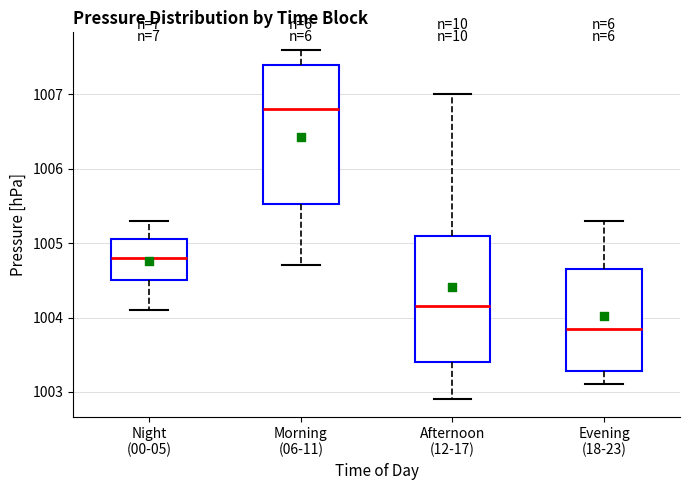

Reading left to right, transcribe this box plot: for each box, give where its median line is, the range the box spans, and where its two whiskers end, as read against the y-axis. The values are not printed on the chart, so give them approximately, as read against the axis.

Night (00-05): median 1004.8, box 1004.5 to 1005.1, whiskers 1004.1 to 1005.3
Morning (06-11): median 1006.8, box 1005.5 to 1007.4, whiskers 1004.7 to 1007.6
Afternoon (12-17): median 1004.2, box 1003.4 to 1005.1, whiskers 1002.9 to 1007.0
Evening (18-23): median 1003.9, box 1003.3 to 1004.7, whiskers 1003.1 to 1005.3